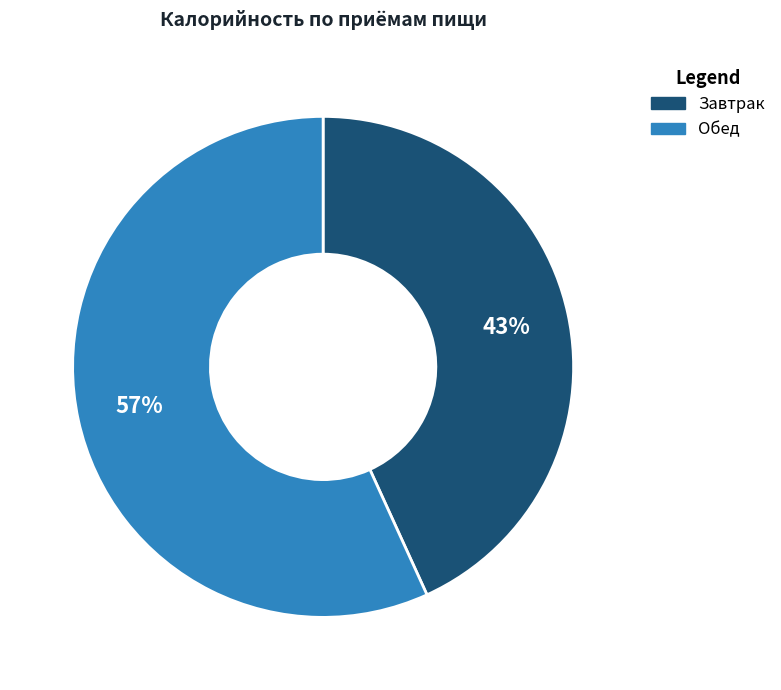

Which slice is the smallest?

Завтрак